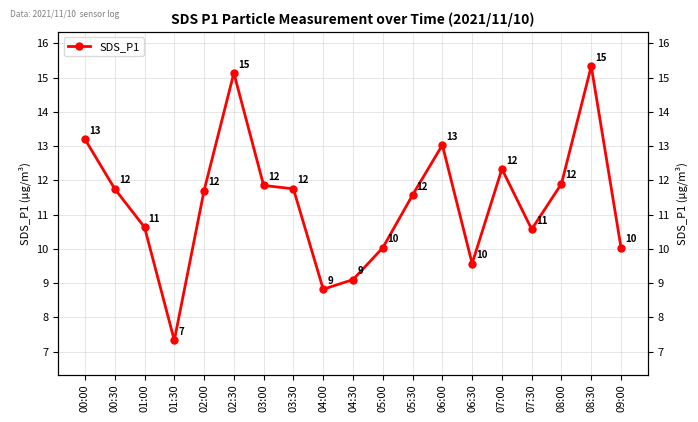

Where is the first local maximum?

02:30